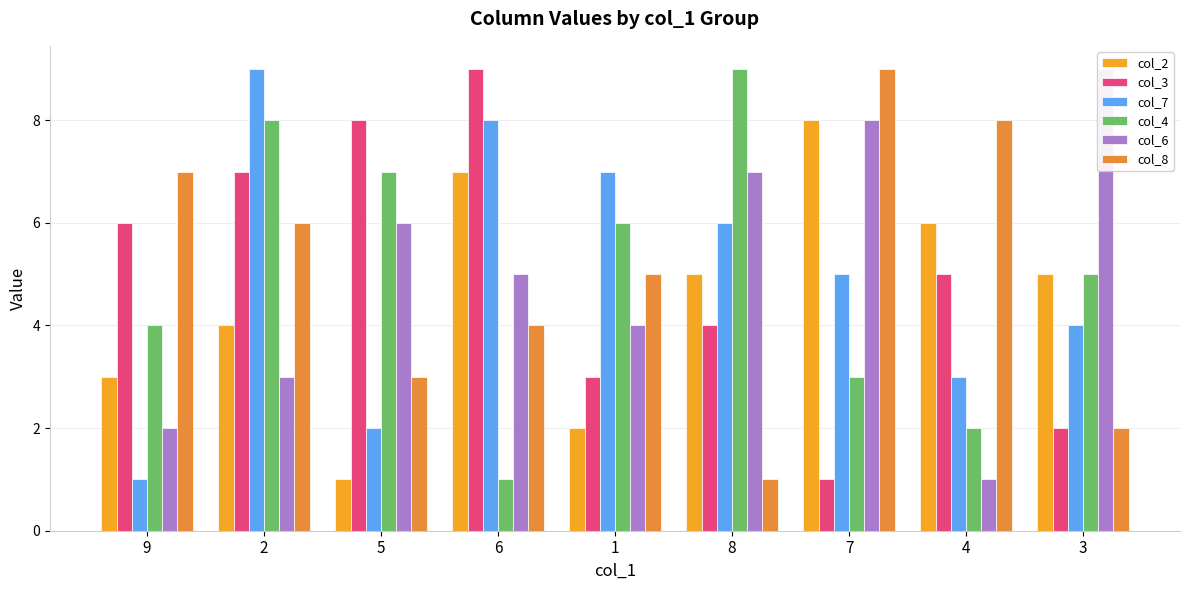

What is the difference between the col_2 values at 9 and 3?

2